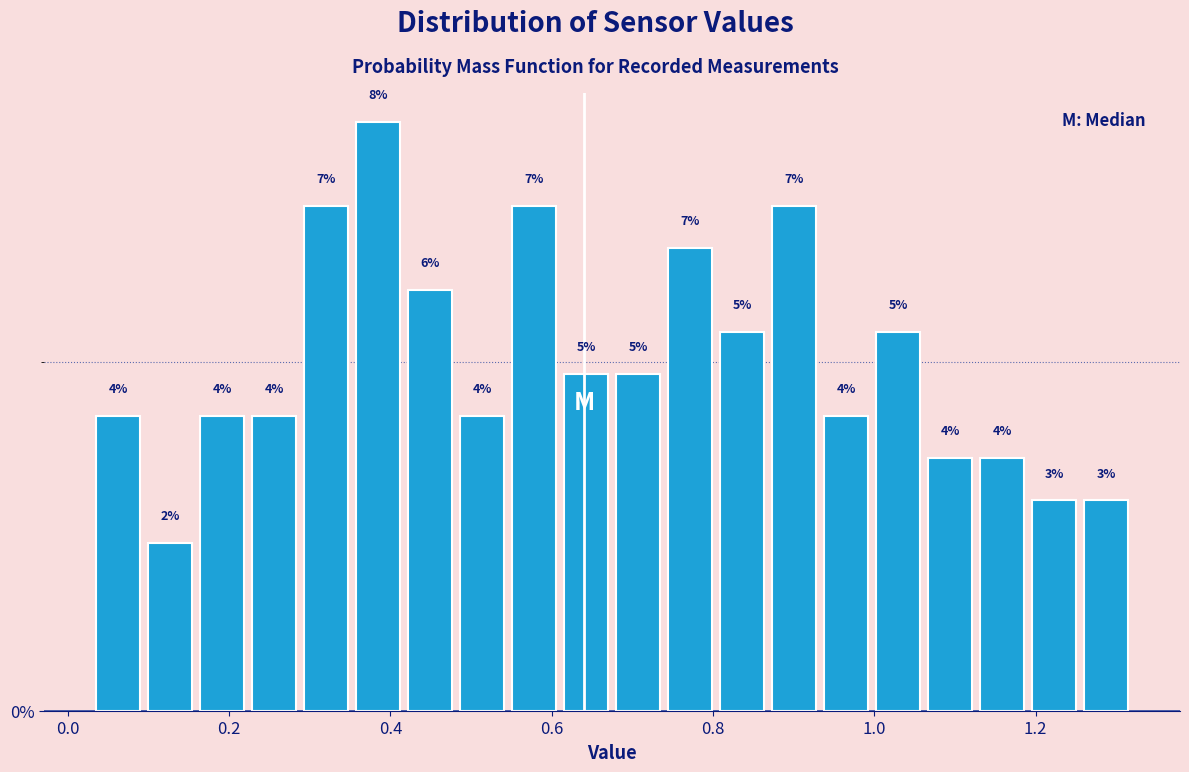

Around what value on the x-axis is the tallest bar? Give the approximate position of its centre, as read against the axis.

0.38